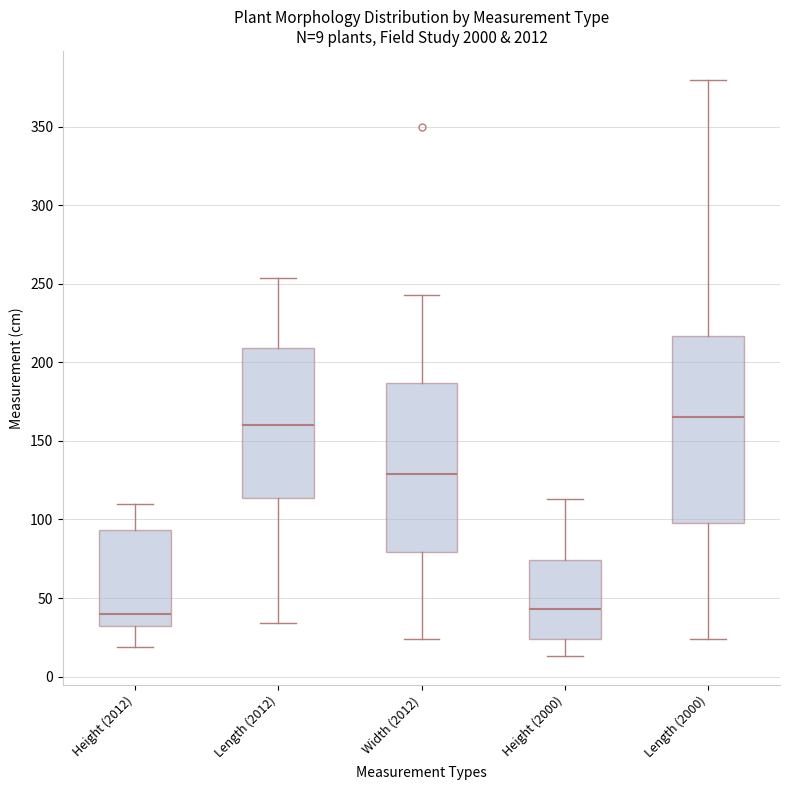

Which box's median line is the highest?

Length (2000)